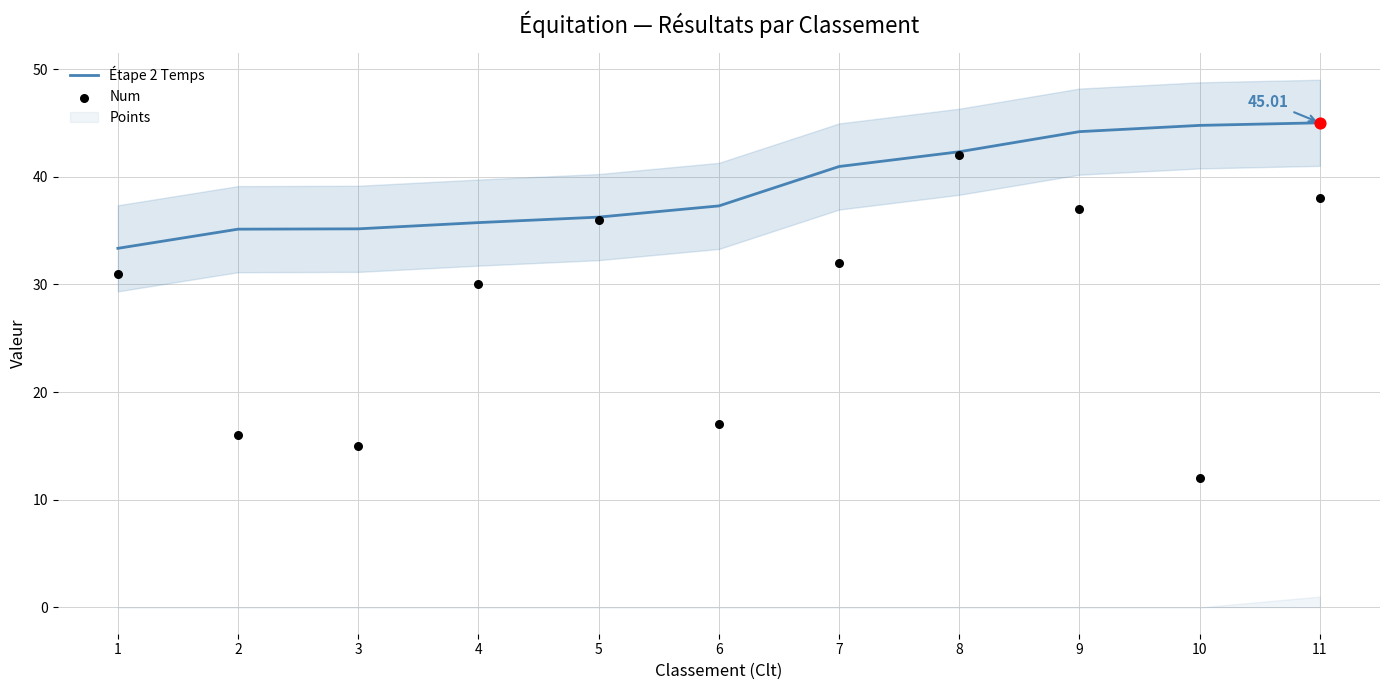

At how many categories does at least one series exceed 23?

11